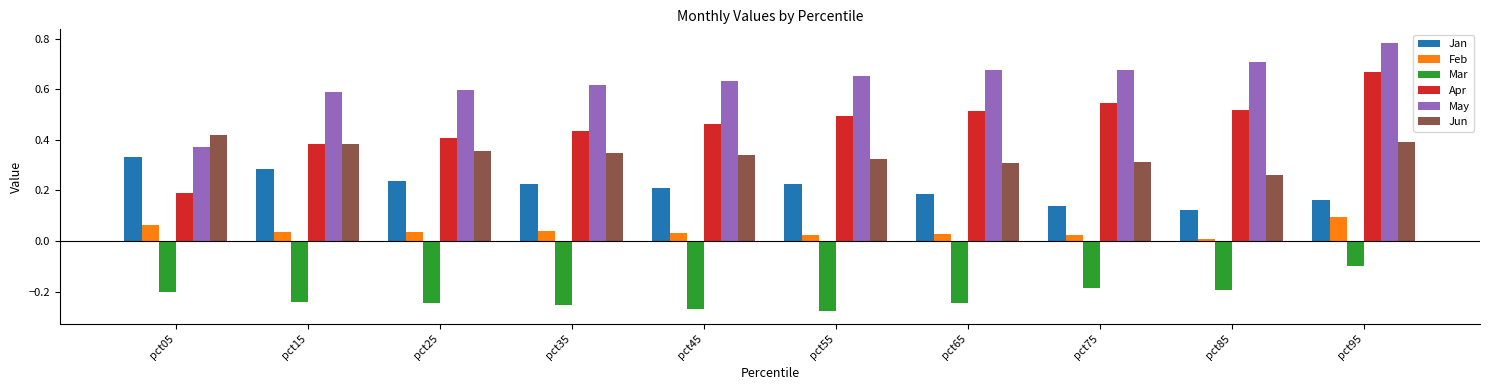

Which category has the lowest value in the Jan series?

pct85